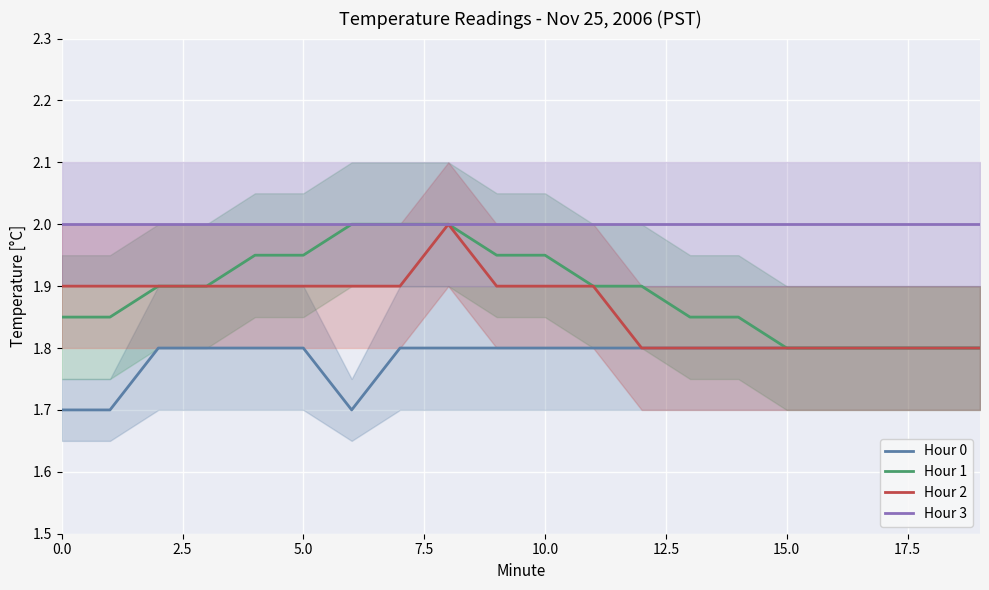

True or false: Hour 3 has more than 0 points higher than both neighbors.

False